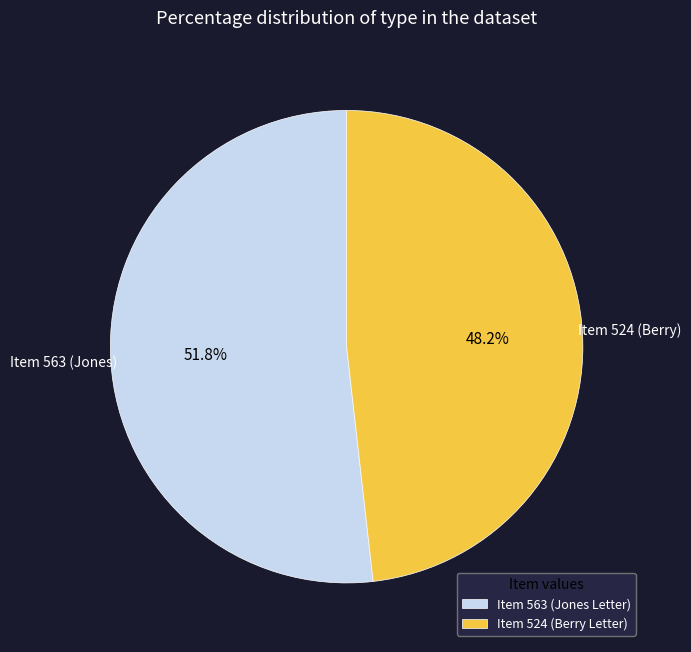

How many segments does this pie chart have?

2